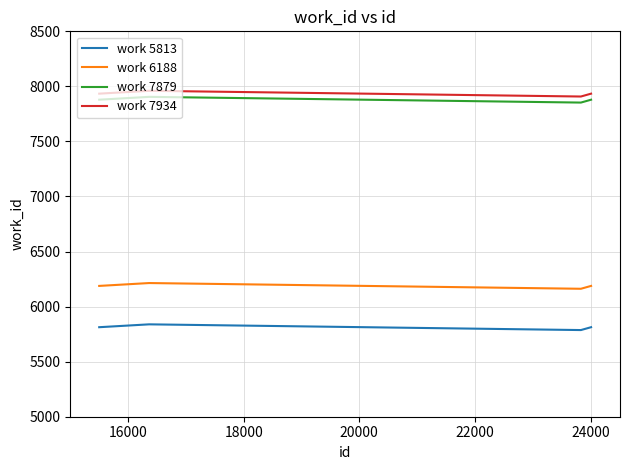

What is the minimum value for work 6188?

6162.0